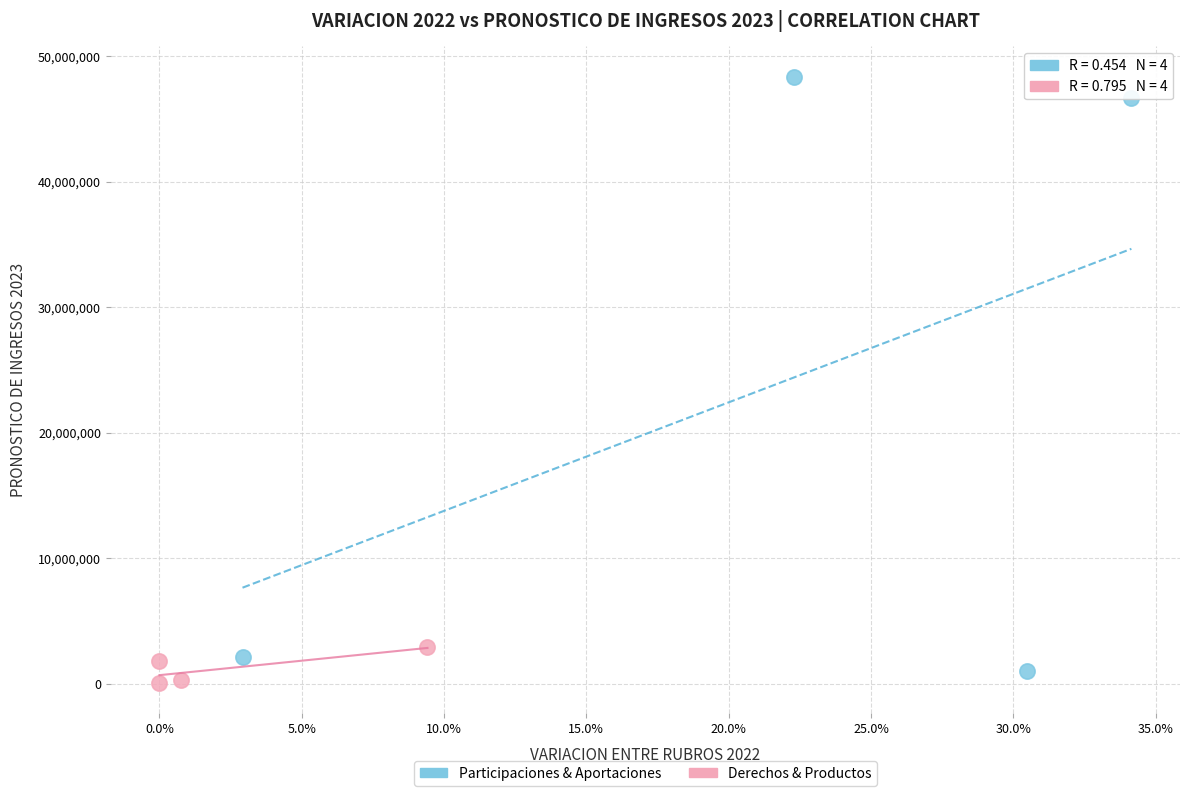

Which series reaches the maximum Y coordinate?

Participaciones & Aportaciones